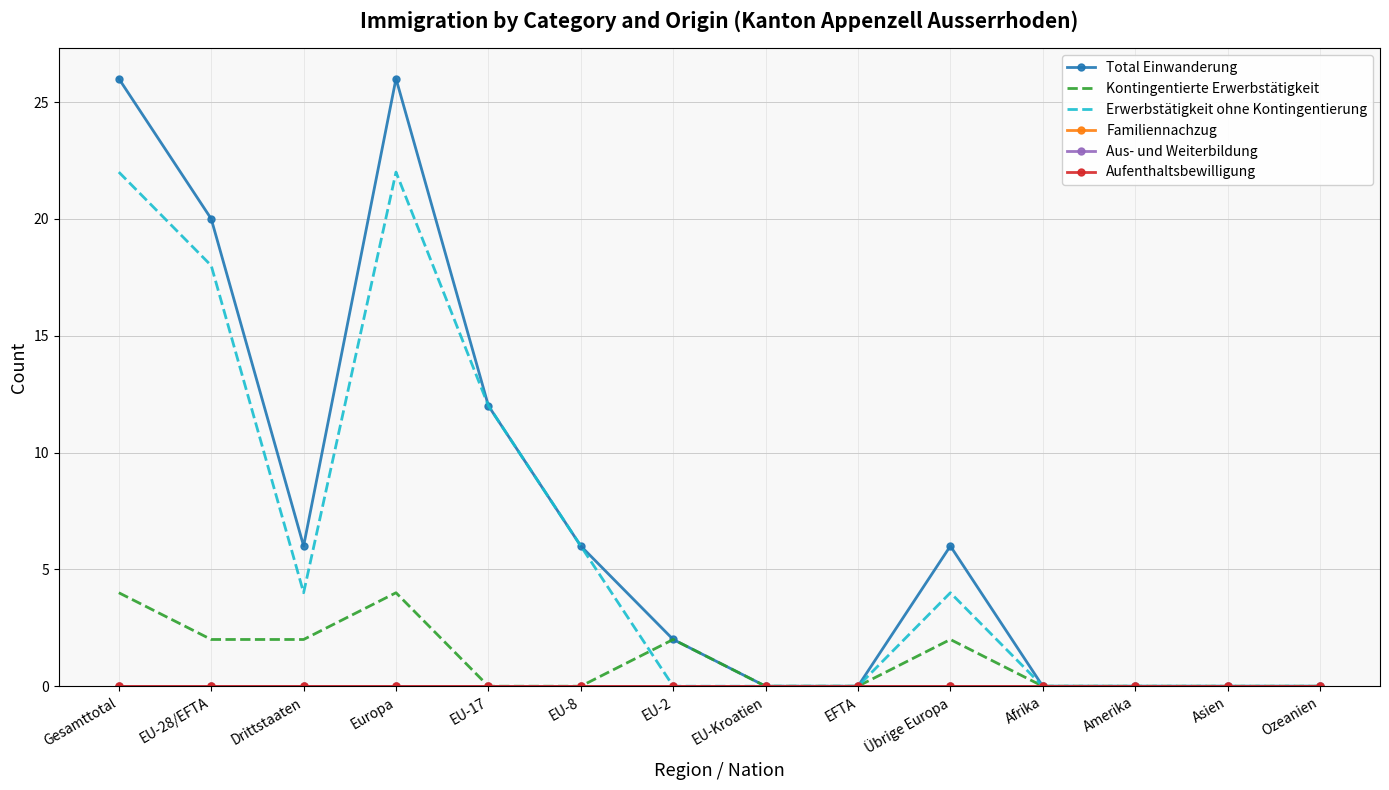

True or false: Aufenthaltsbewilligung and Kontingentierte Erwerbstätigkeit cross at least once.

False